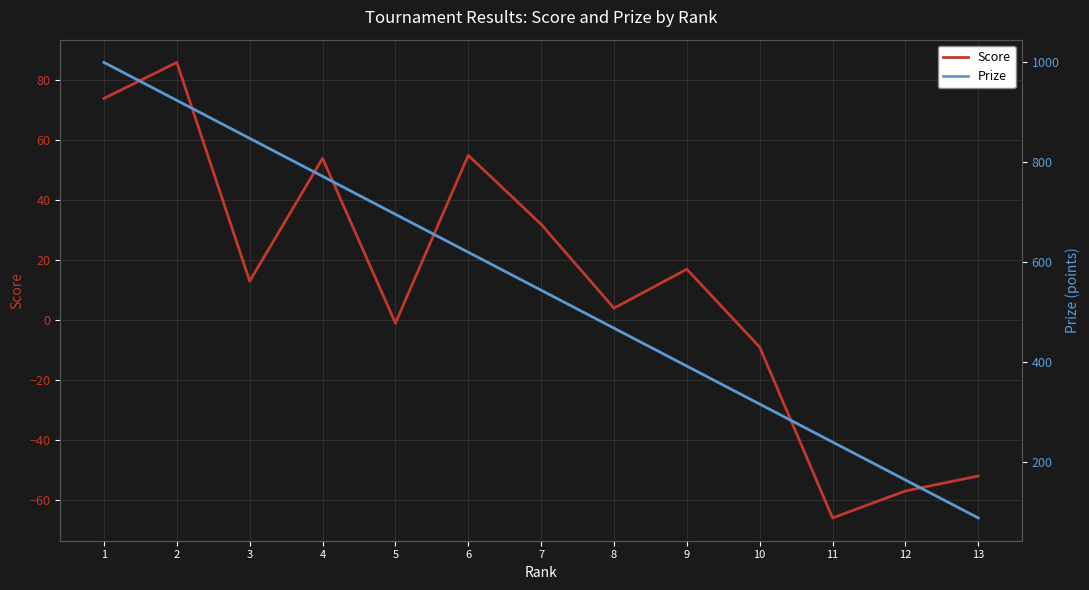

What is the average value of the Prize series?

544